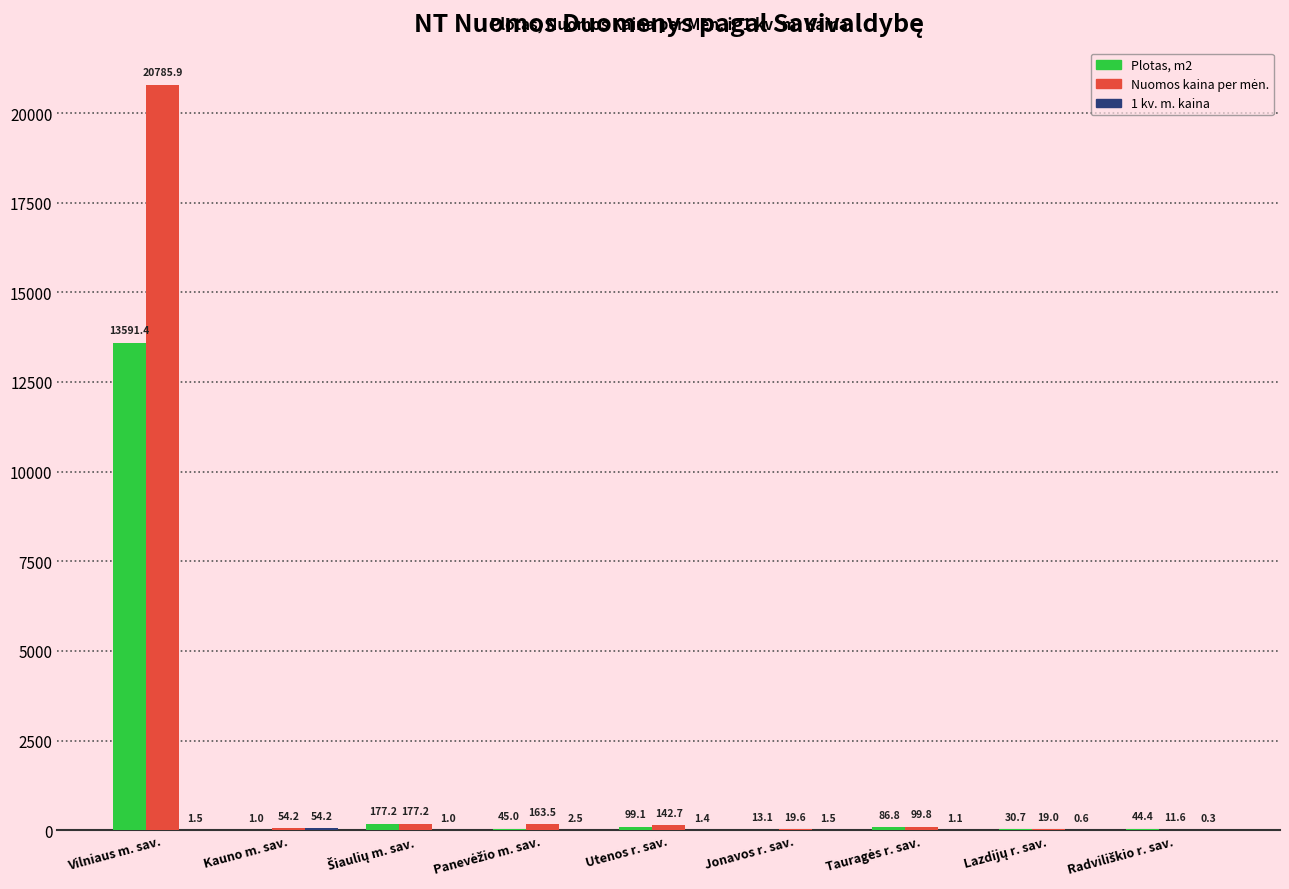

Is it true that Plotas, m2 equals 99.1 at Utenos r. sav.?

True